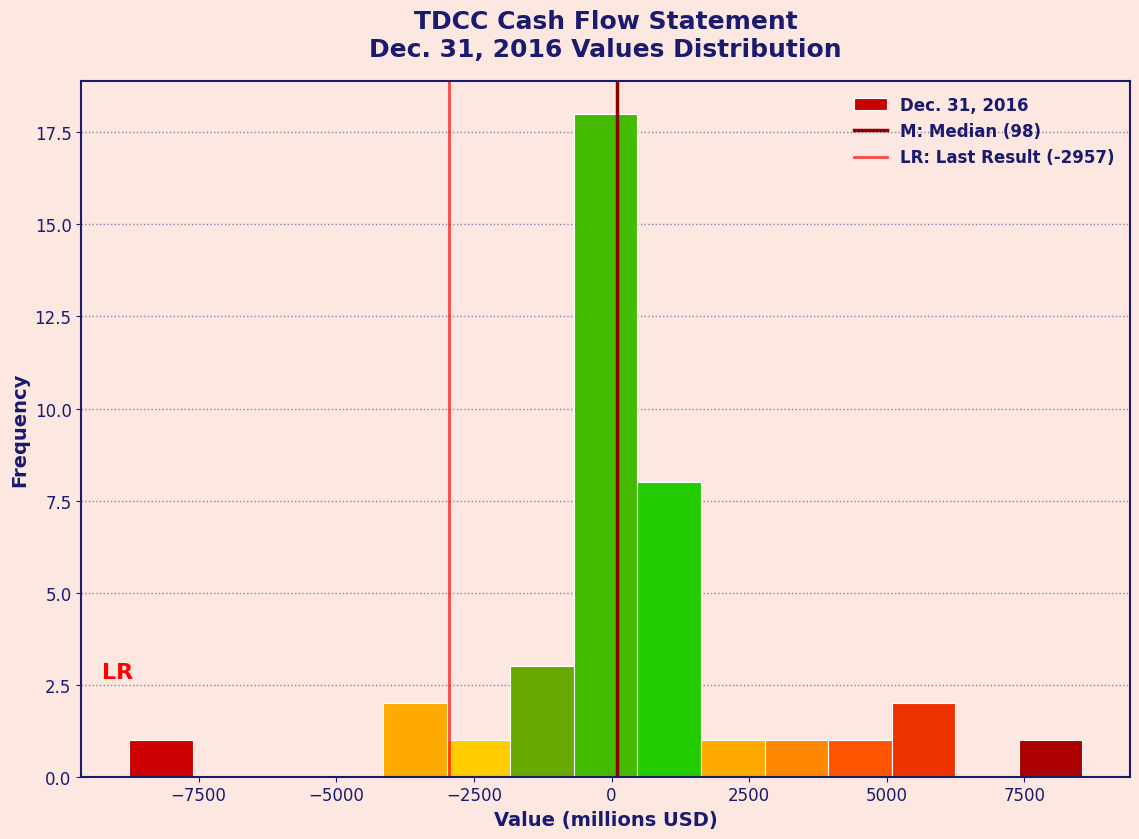

Around what value on the x-axis is the tallest bar? Give the approximate position of its centre, as read against the axis.

0